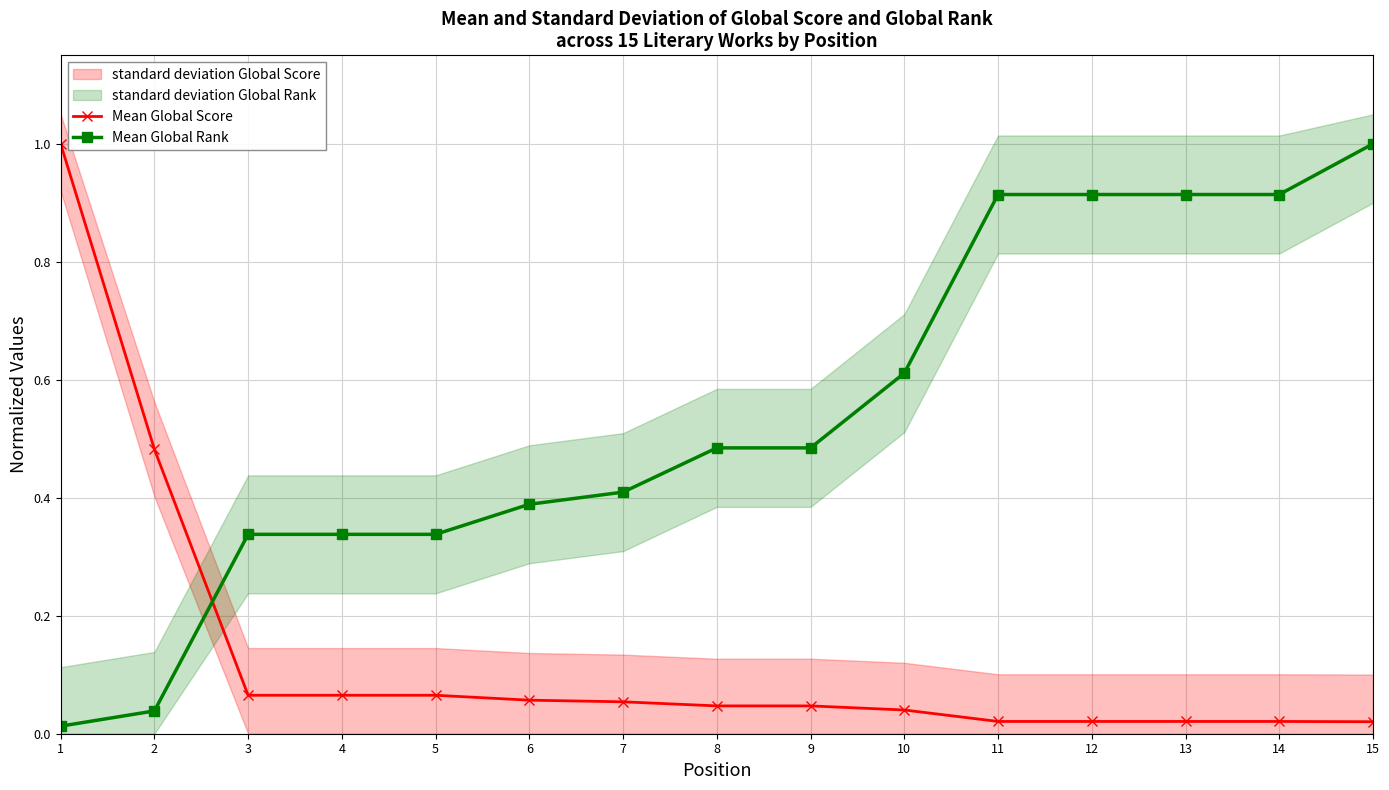

Is the value of Mean Global Score at 13 greater than the value of Mean Global Rank at 1?

Yes